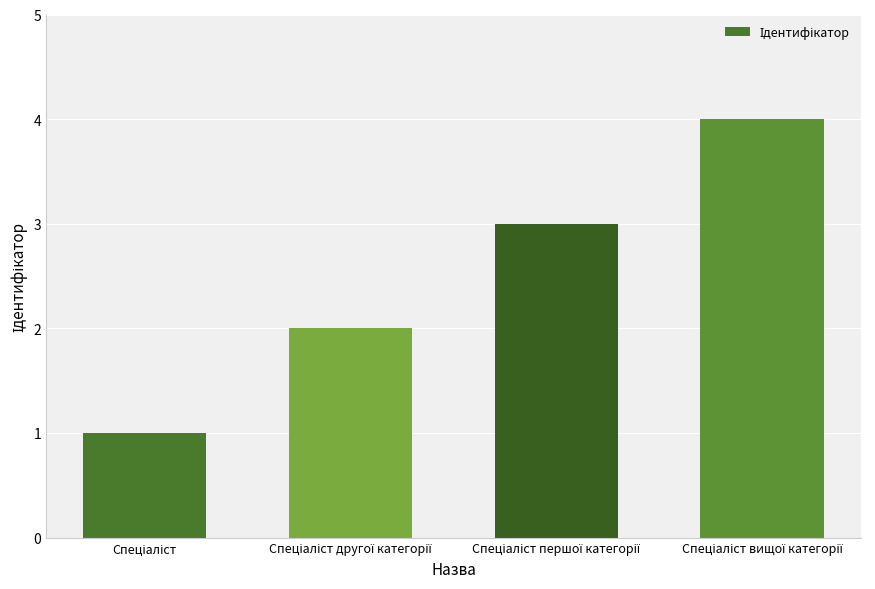

What is the difference between the maximum and minimum values?

3